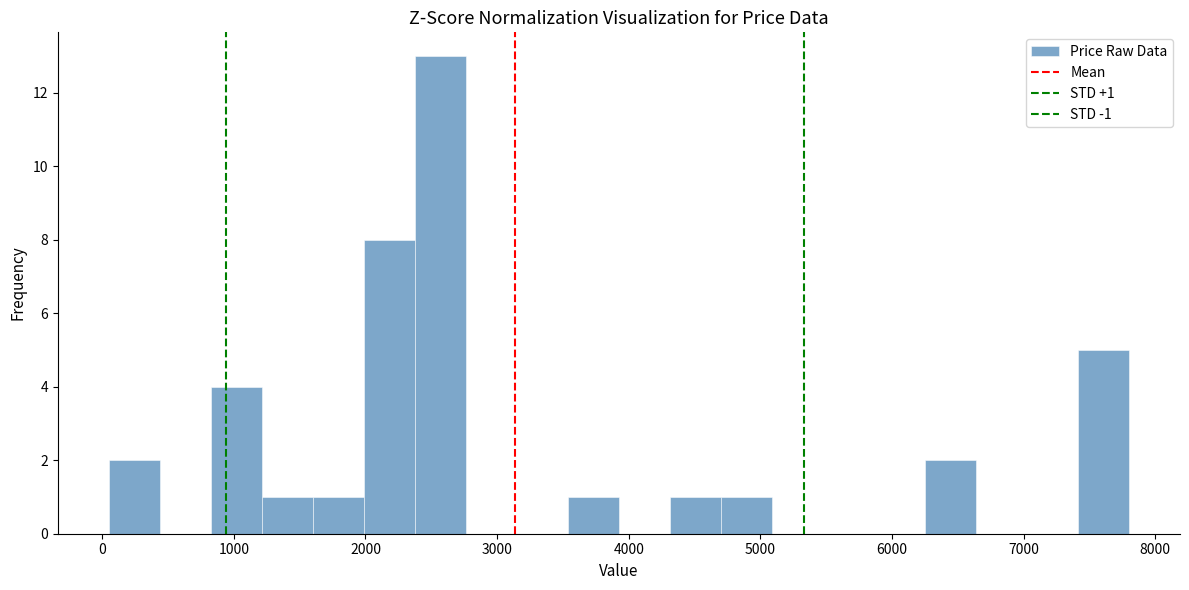

Around what value on the x-axis is the tallest bar? Give the approximate position of its centre, as read against the axis.

2600